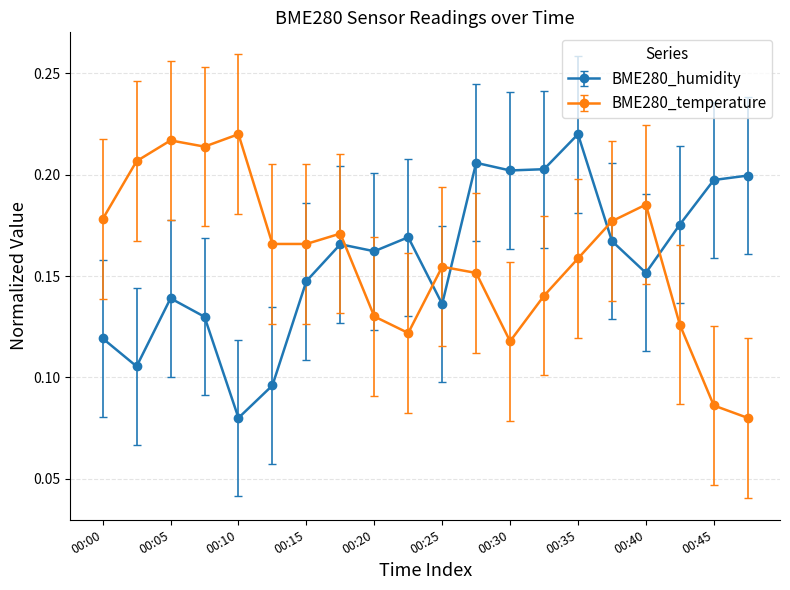

At how many categories does at least one series exceed 0?

20